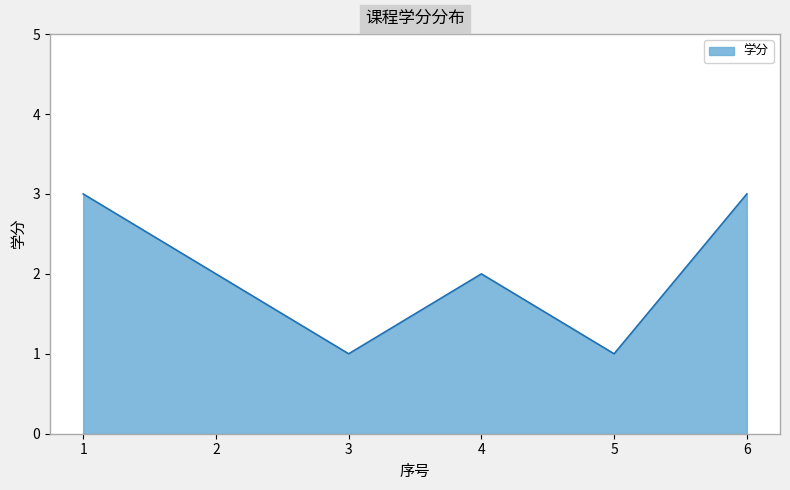

What value does the data have at 6?

3